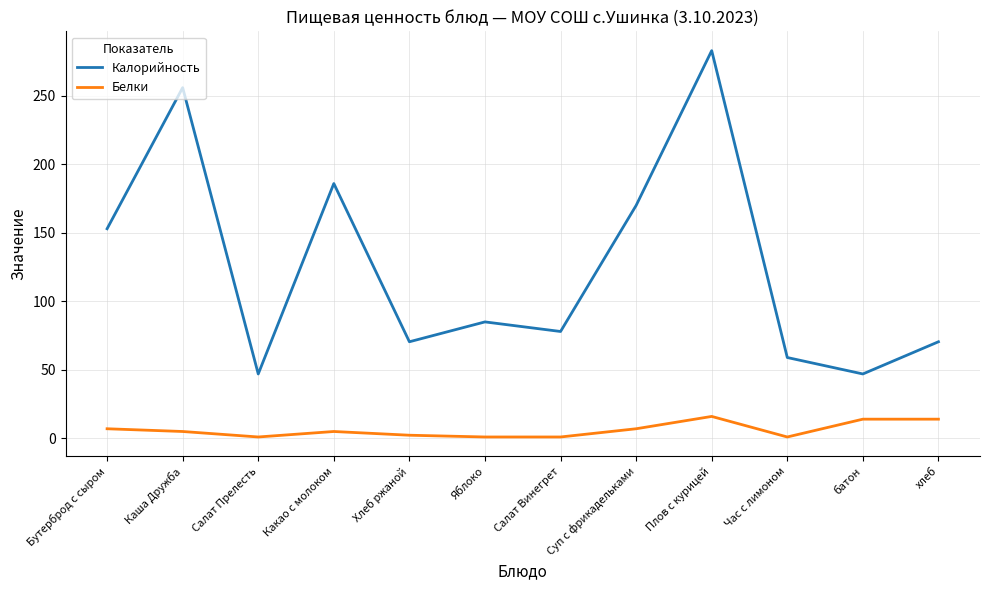

At which category does Белки reach its first local valley?

Салат Прелесть